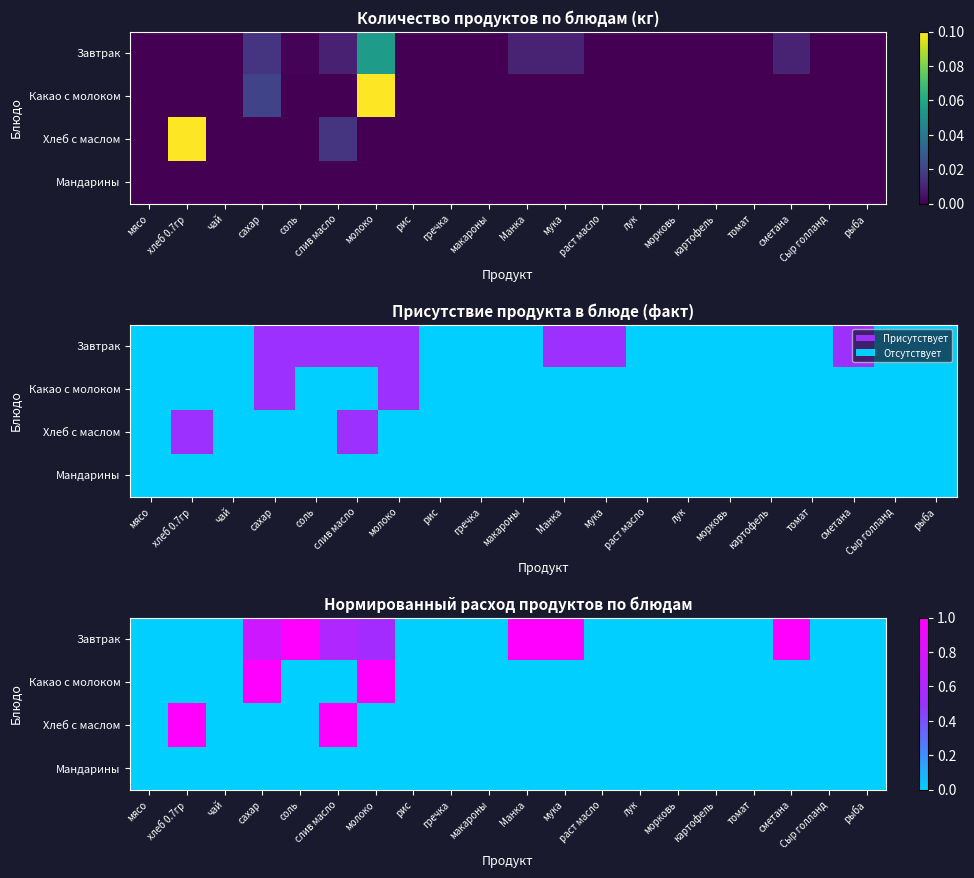

Which series has the largest total across all categories?

Завтрак